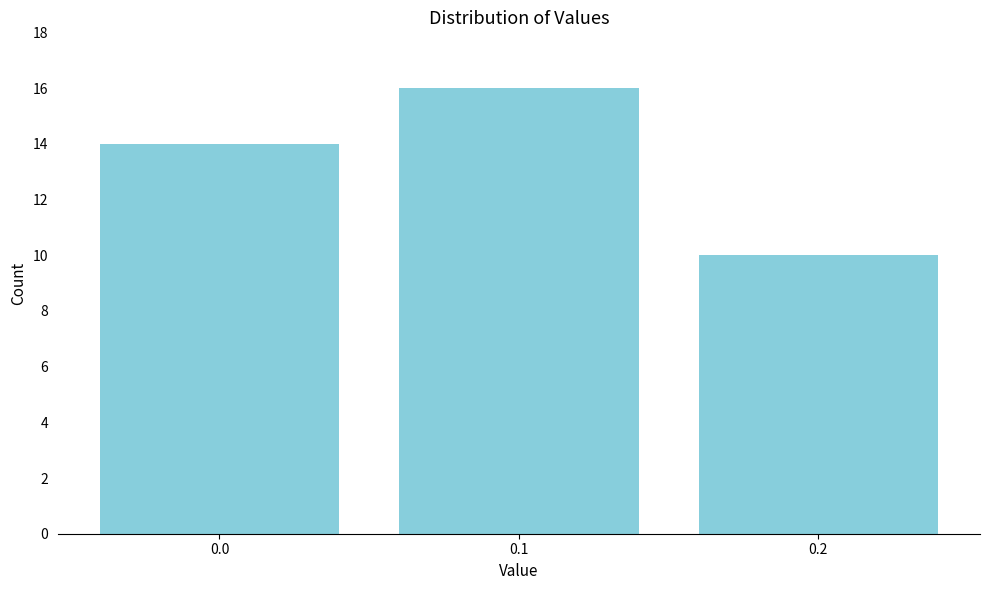

Reading left to right, extract all data points from this chart.

14	16	10